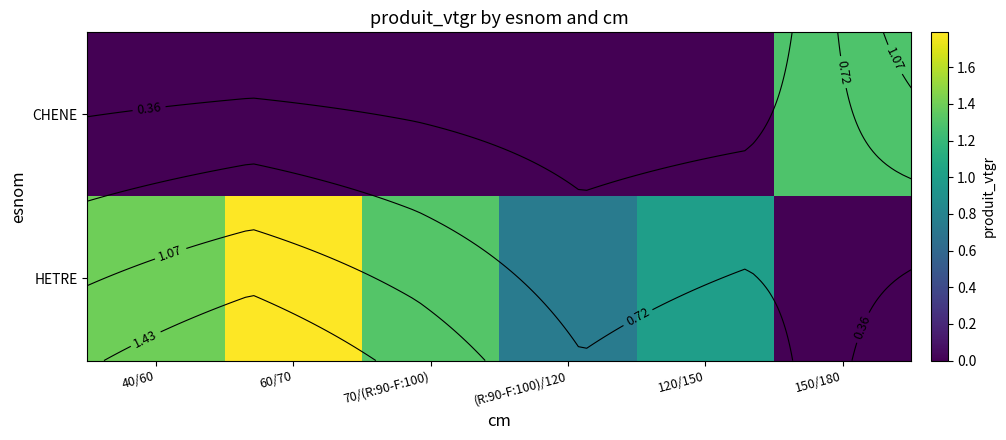

What is the spread (max minus min) of values at 70/(R:90-F:100)?

1.3